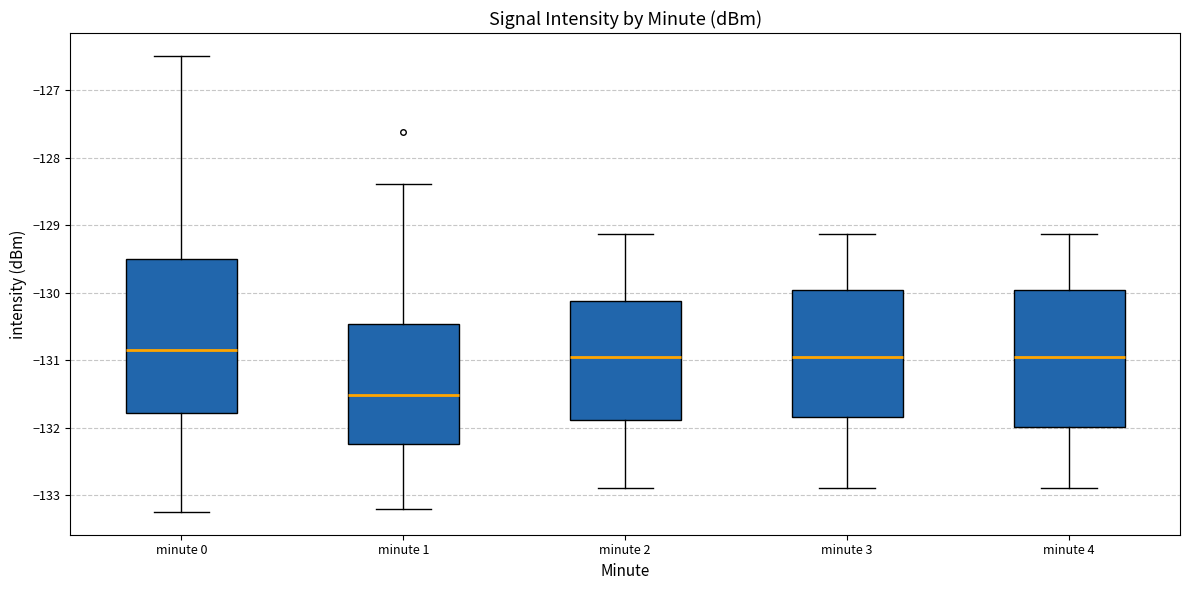

Which box has the lowest median line?

minute 1